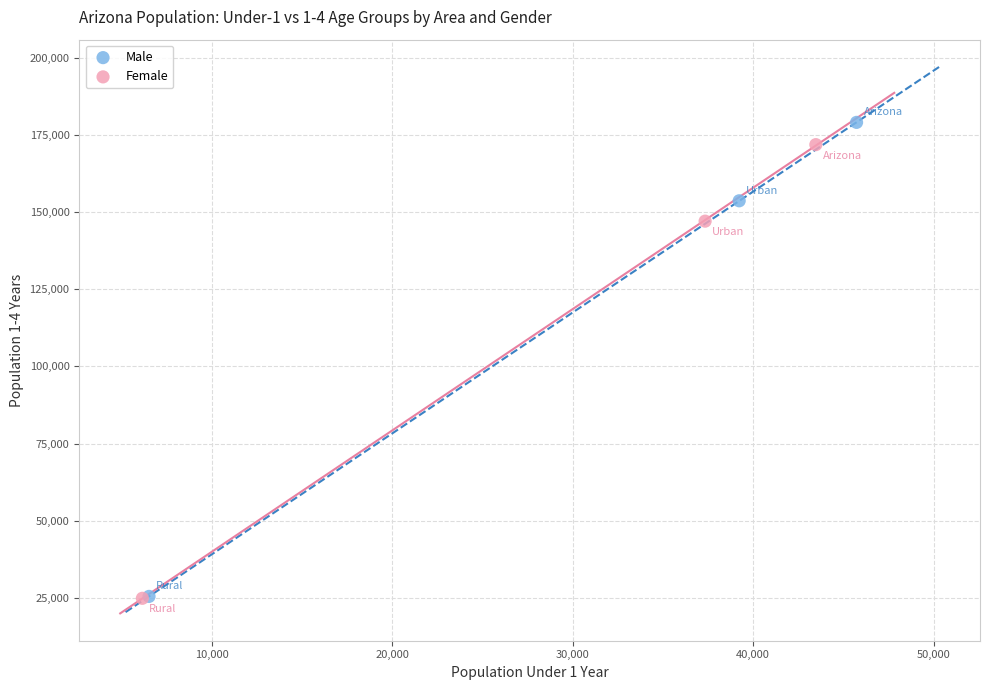

Which series has the widest spread of Y values?

Male